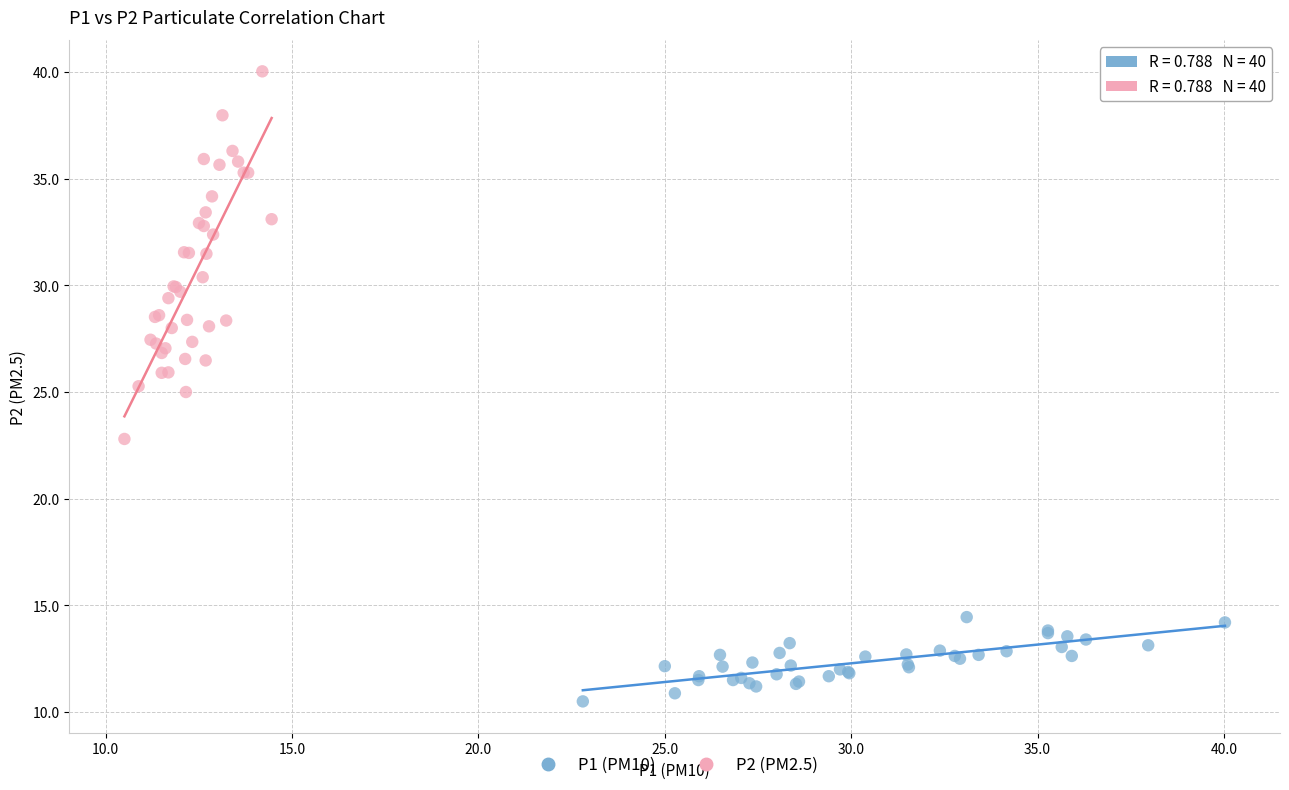

What are all the series names shown in the legend?

P1 (PM10), P2 (PM2.5)